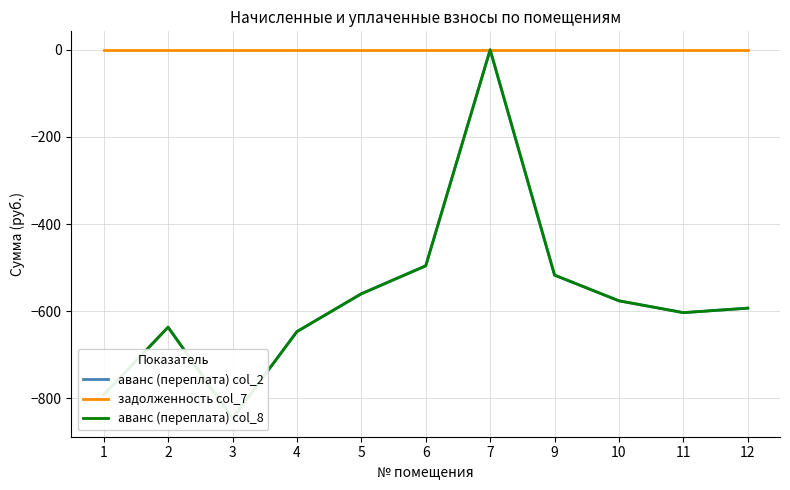

What is the average value of the аванс (переплата) col_8 series?

-569.9